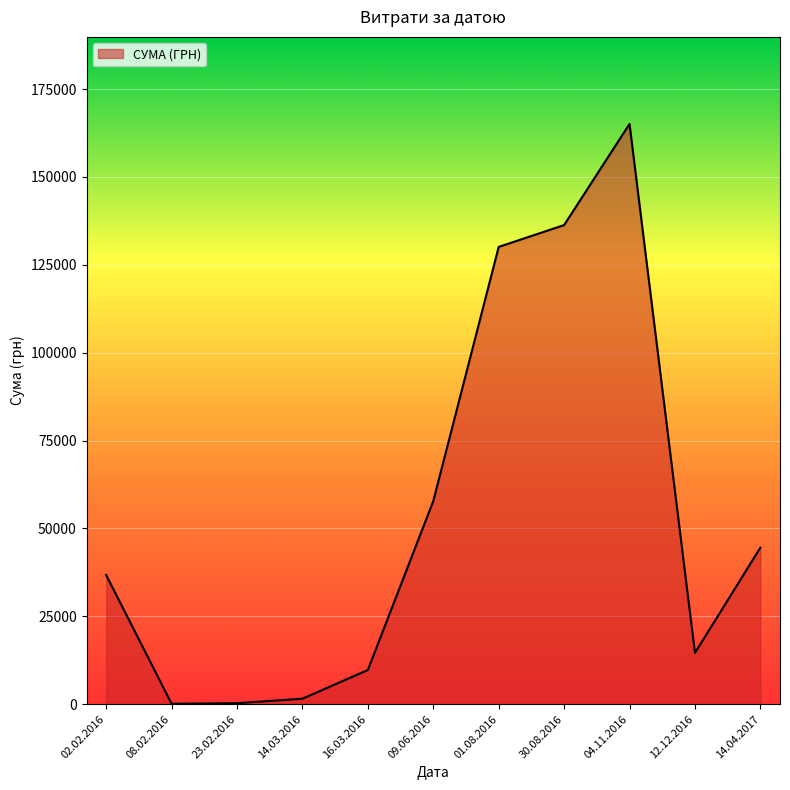

What is the difference between the maximum and minimum values?

164945.3